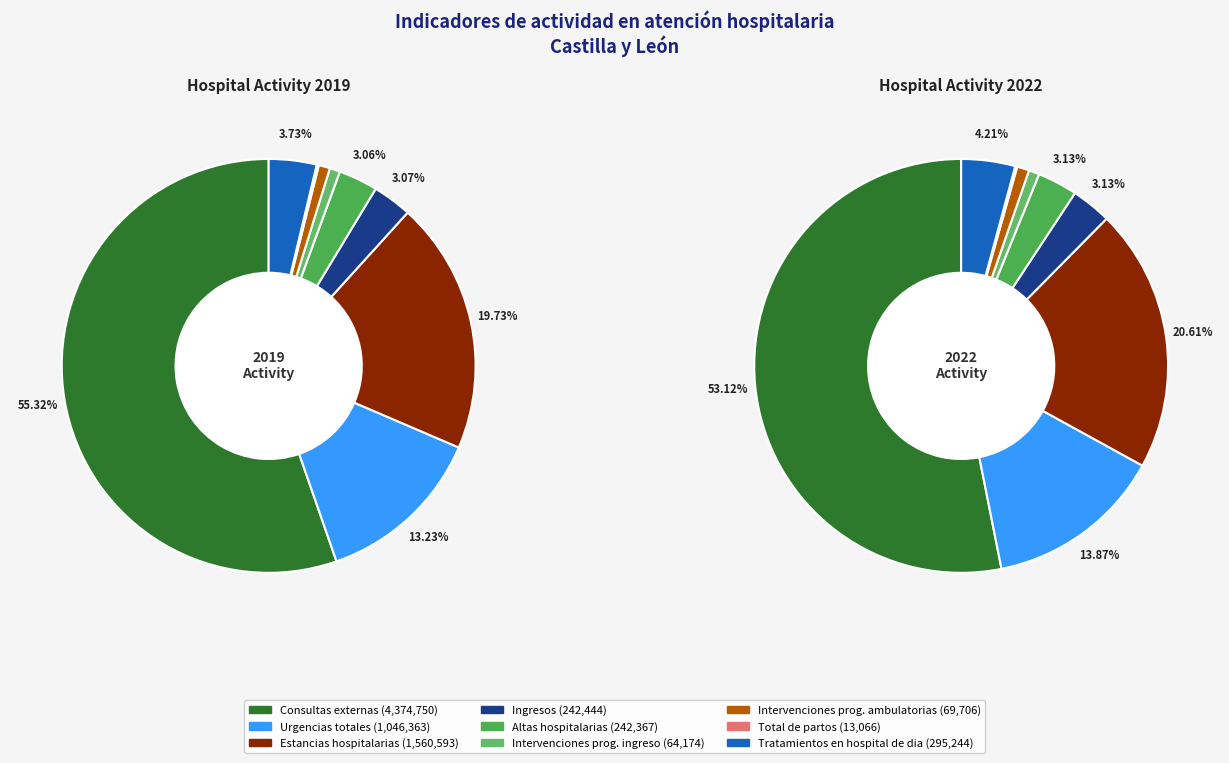

Is it true that 8 is 4% of the pie?

True